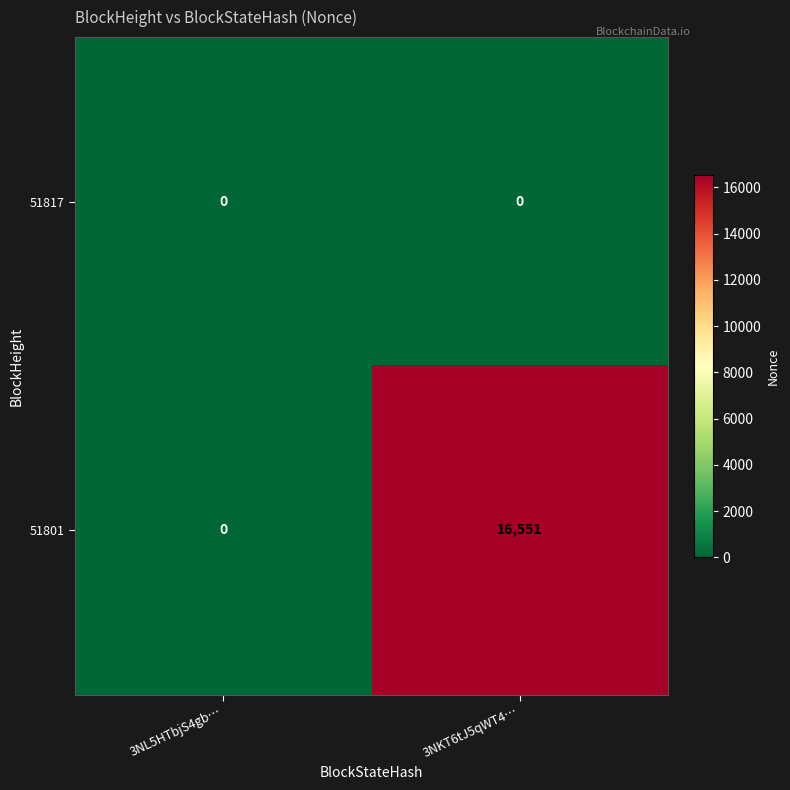

Which series has the largest total across all categories?

51801